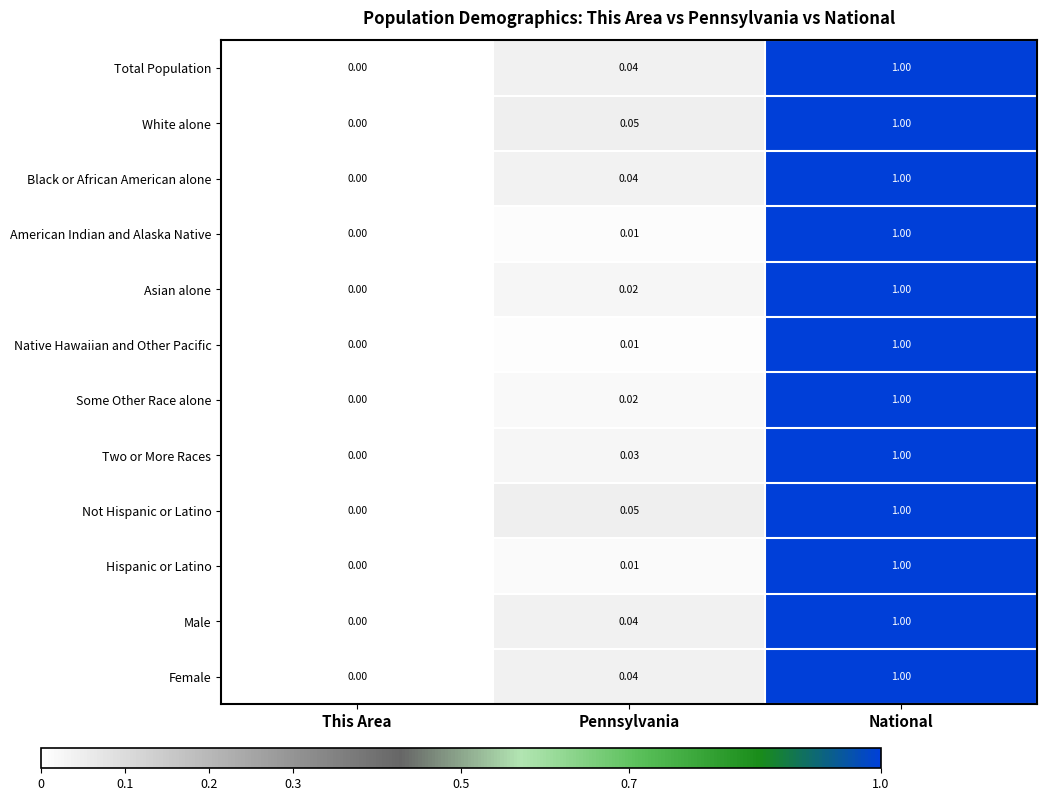

At which category is the sum across all series the highest?

National